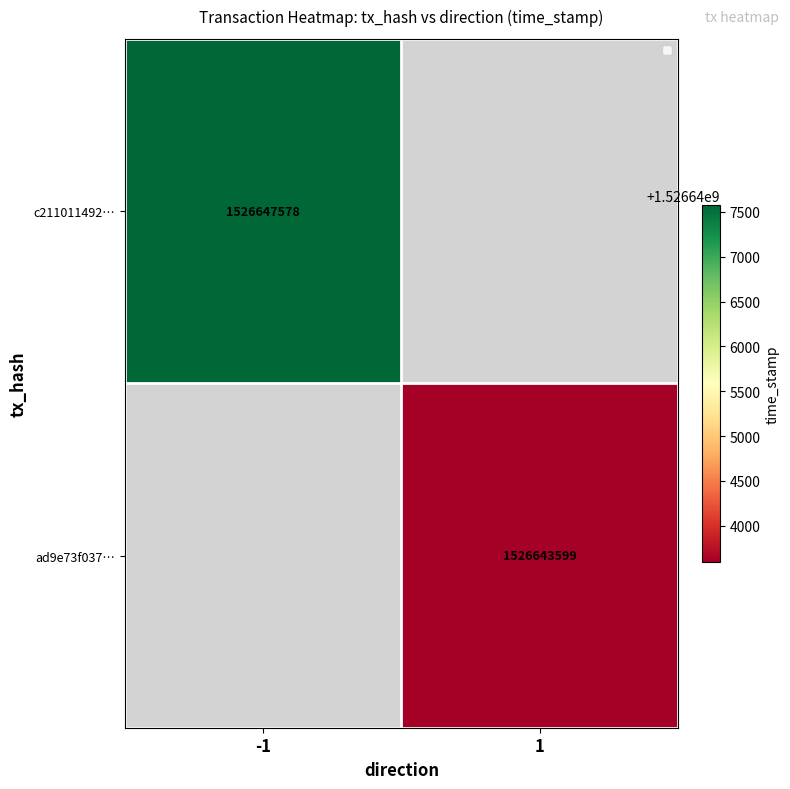

The c211011492… series shows 2485537913.3 at -1. True or false?

False